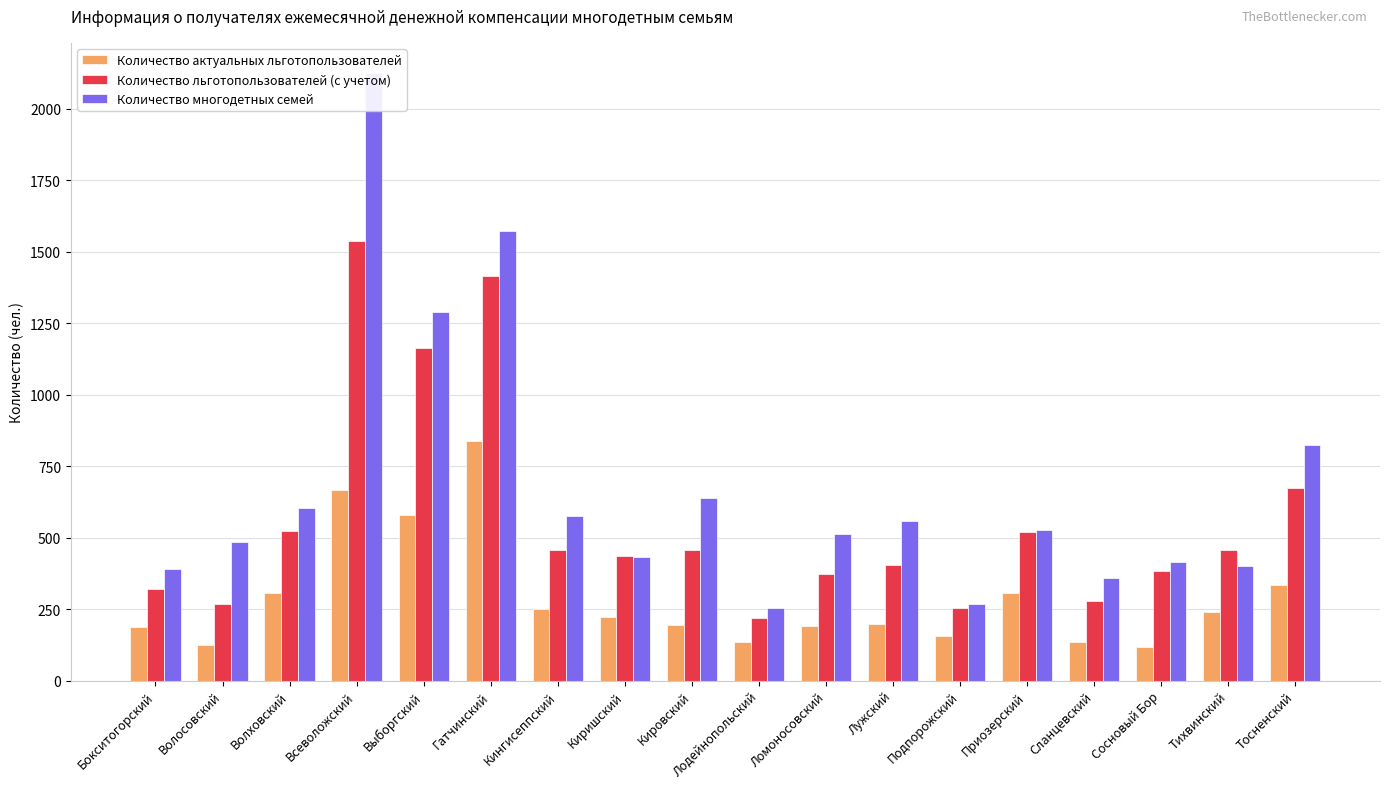

At how many categories does at least one series exceed 1323?

2